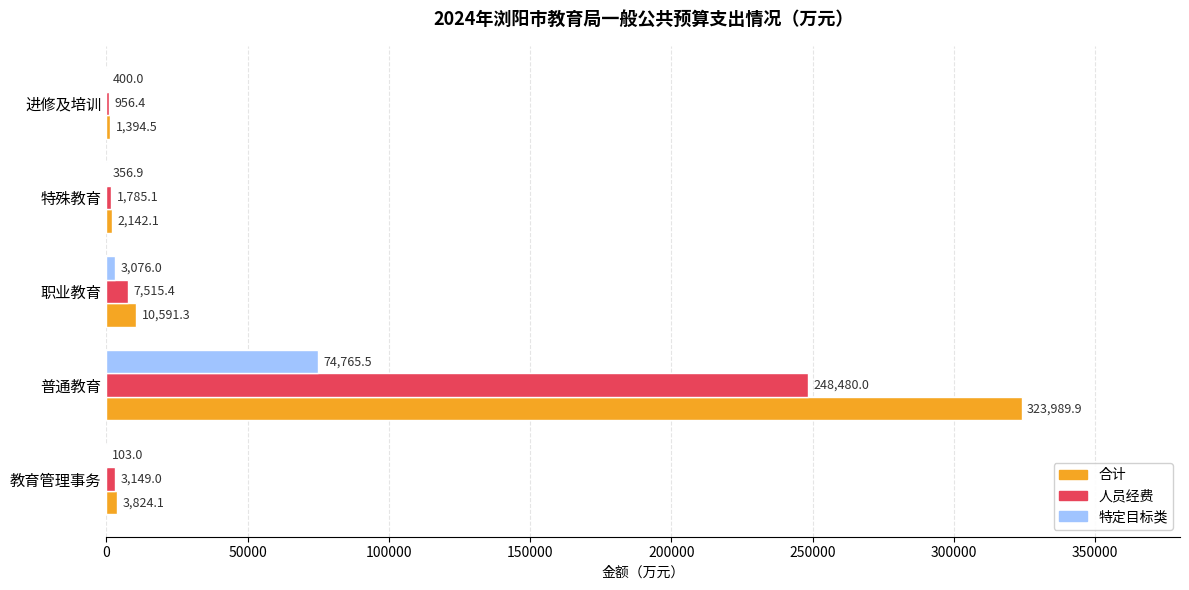

Read the 人员经费 value at 进修及培训.

956.4